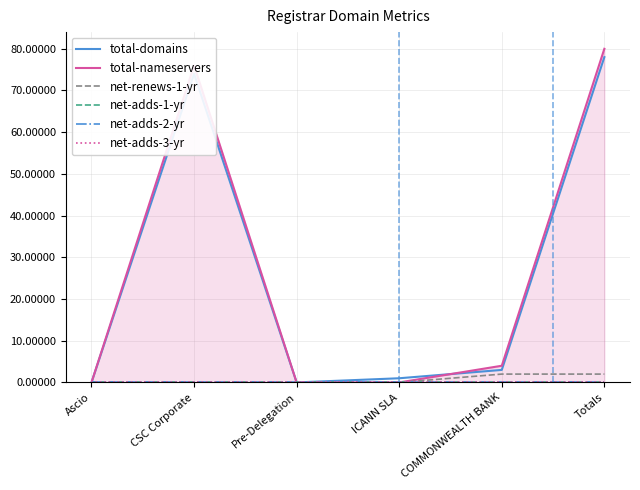

At which label does total-nameservers first exceed 4?

CSC Corporate